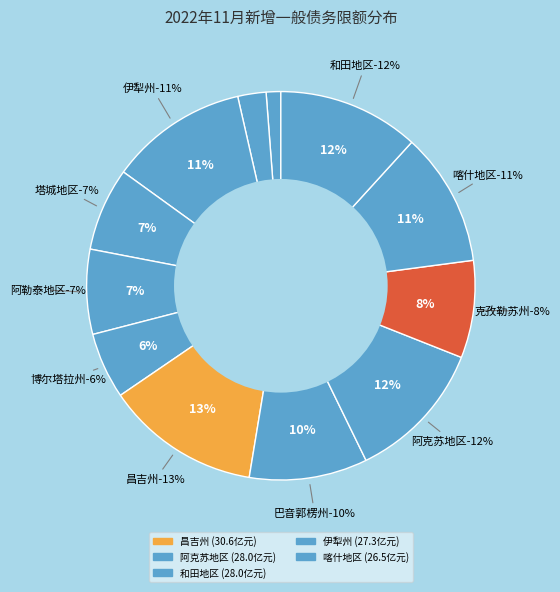

The 博尔塔拉州 slice represents 20% of the pie. True or false?

False